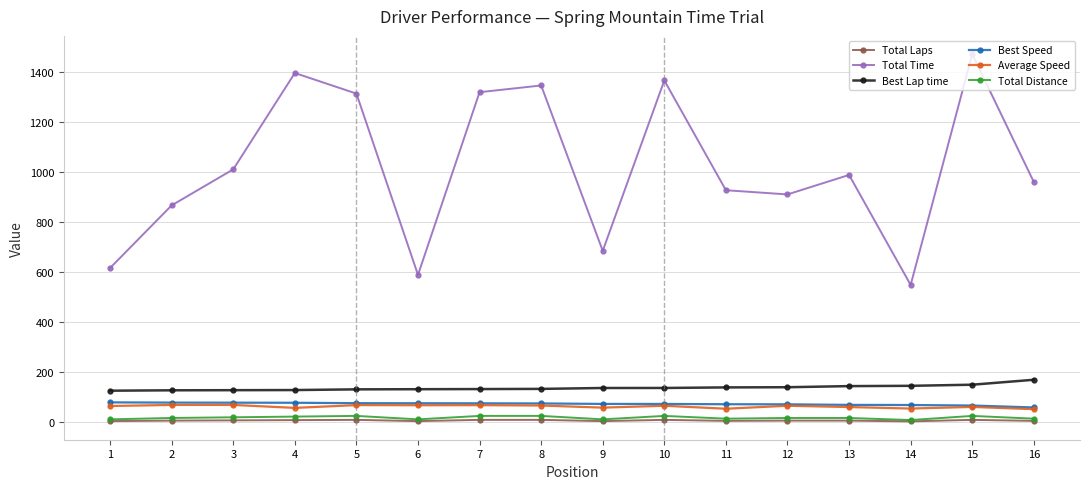

How many data points does each series have?

16